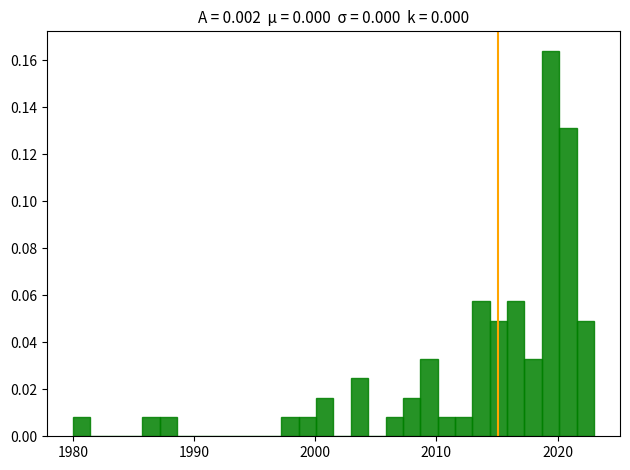

Around what value on the x-axis is the tallest bar? Give the approximate position of its centre, as read against the axis.

2019